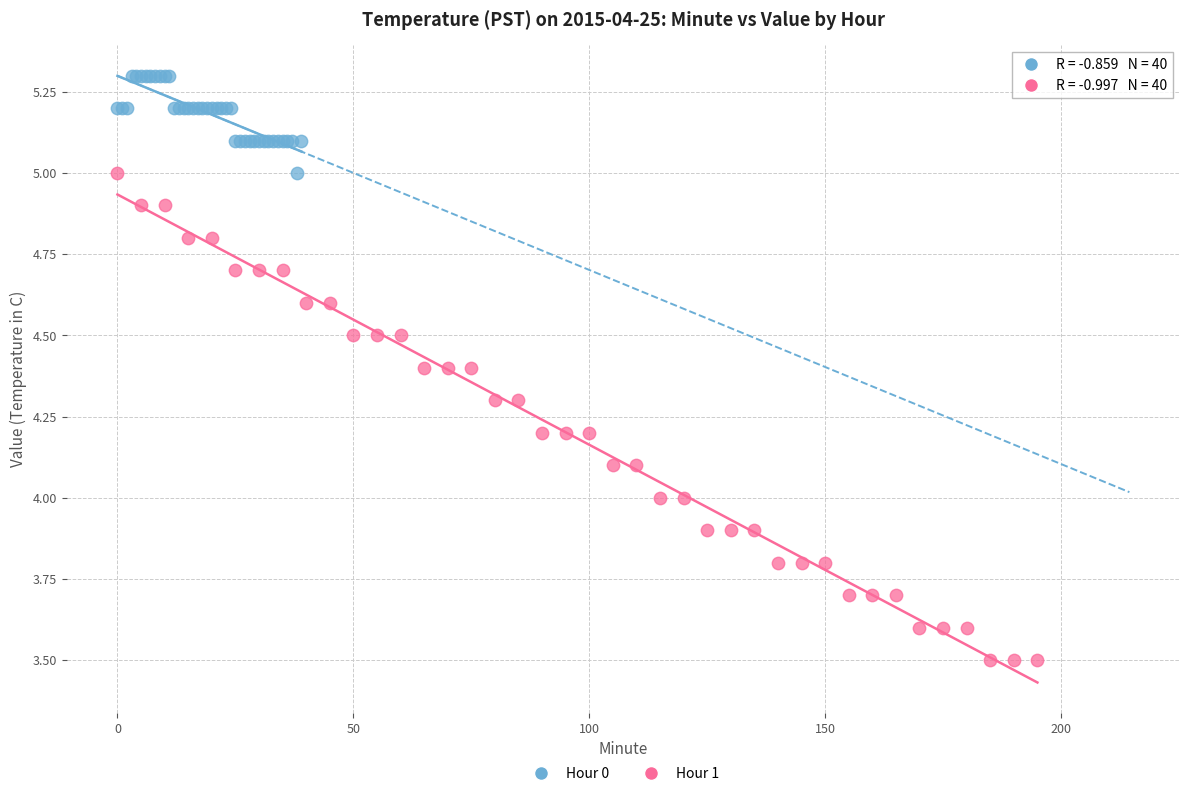

What are all the series names shown in the legend?

Hour 0, Hour 1